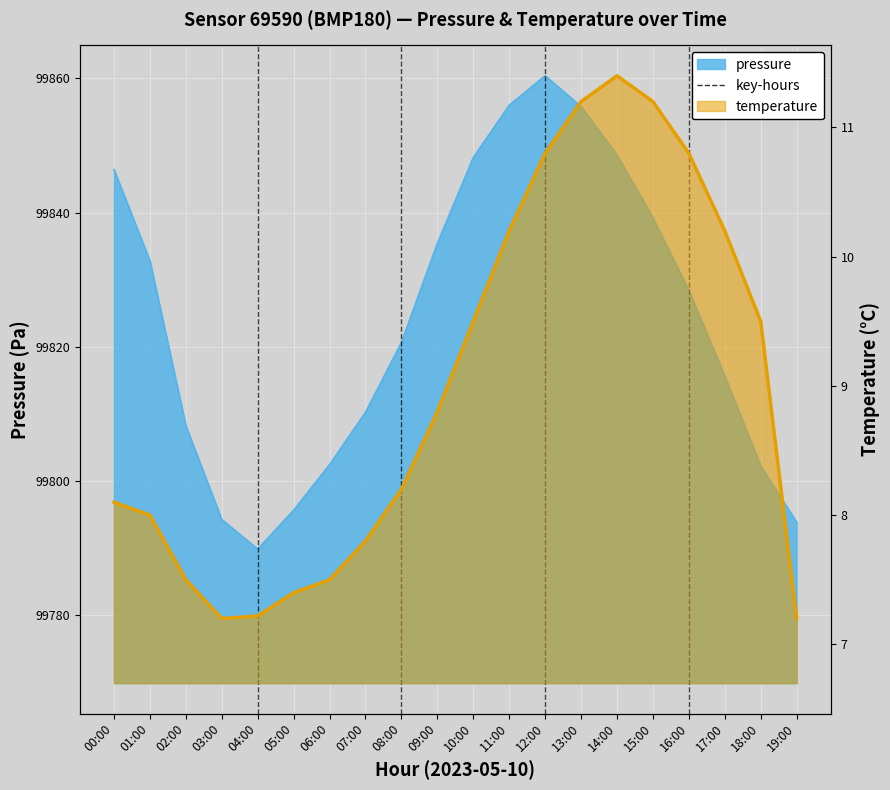

The temperature series shows 7.2 at 19:00. True or false?

True